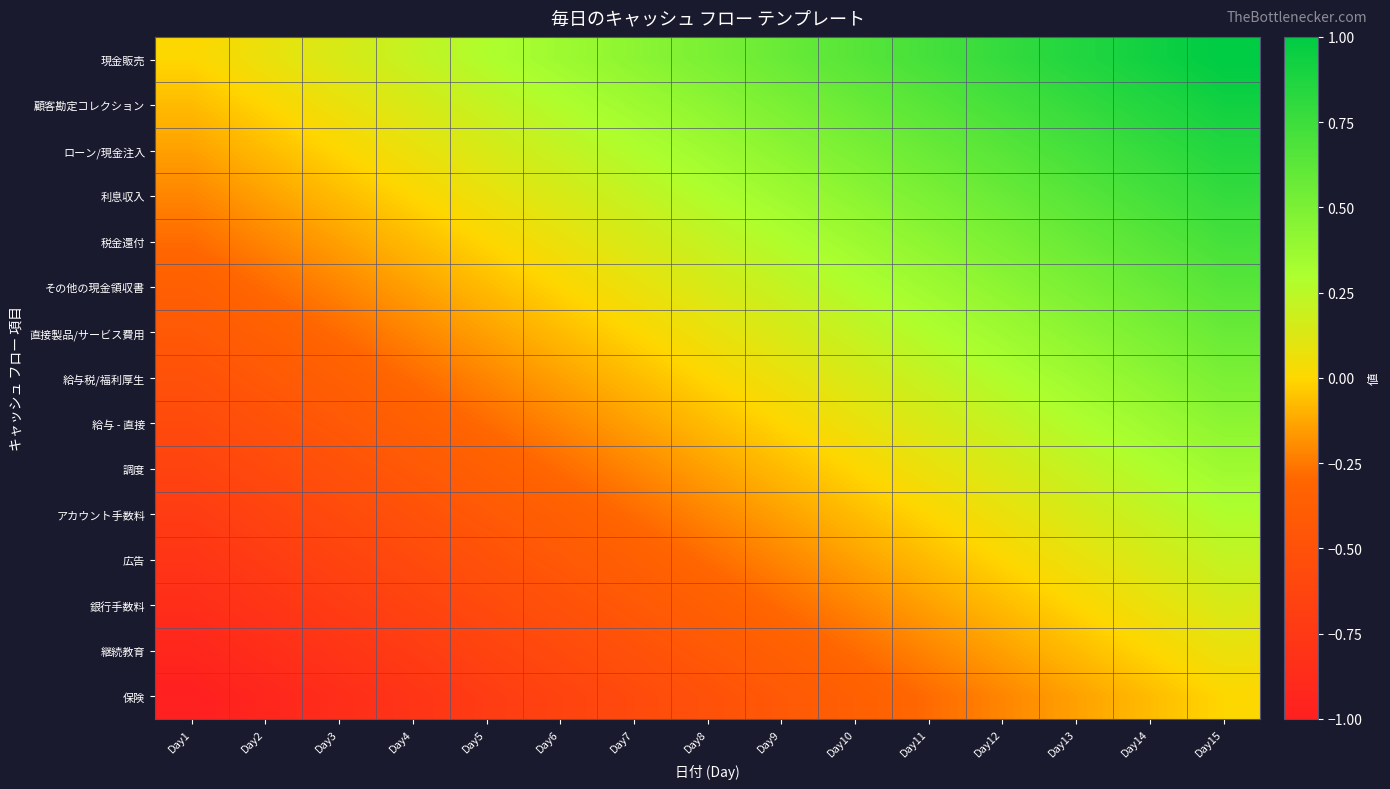

Which series has the largest range (max minus min)?

現金販売